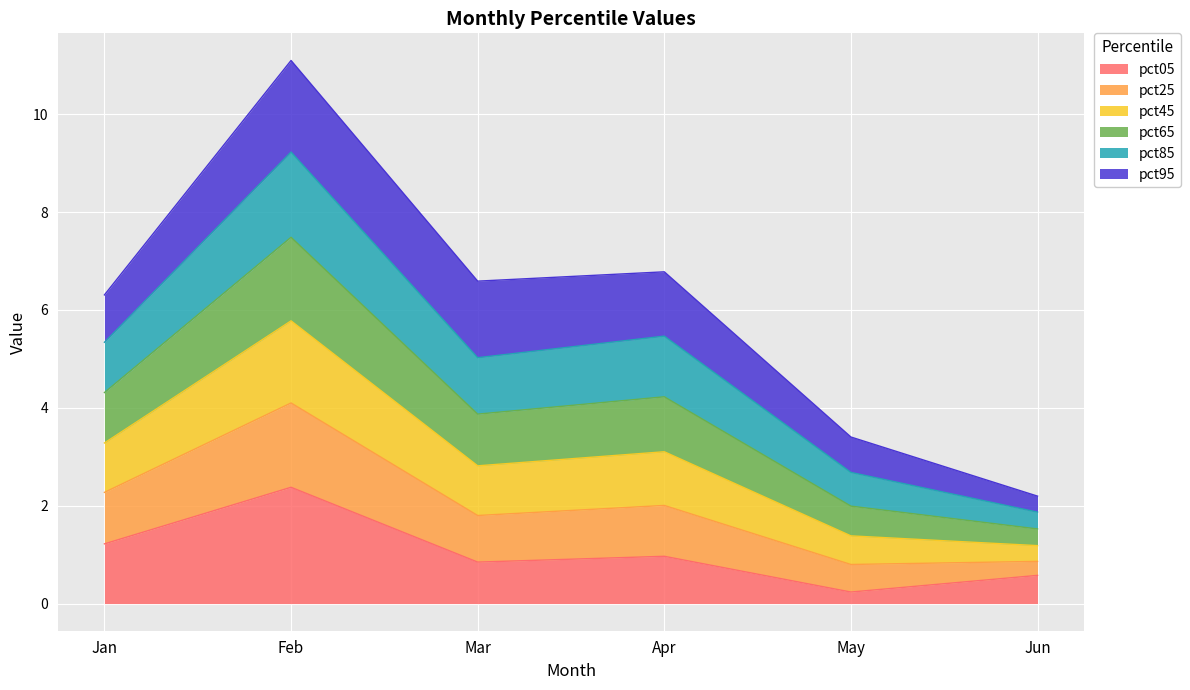

The value of pct05 at Jan is 1.2. True or false?

True